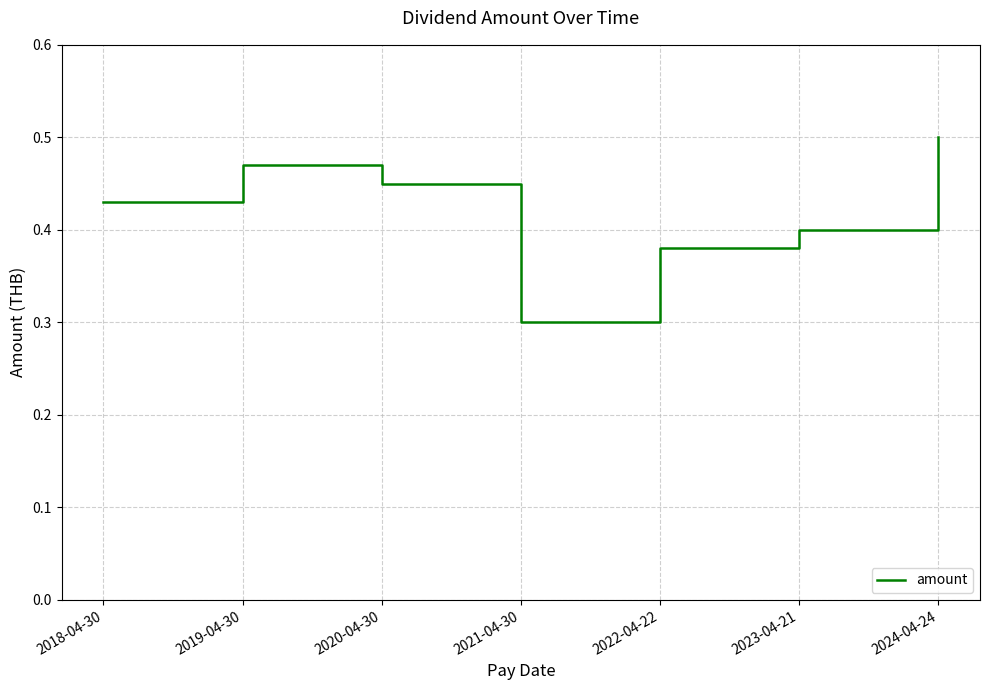

What is the minimum value shown in the chart?

0.3